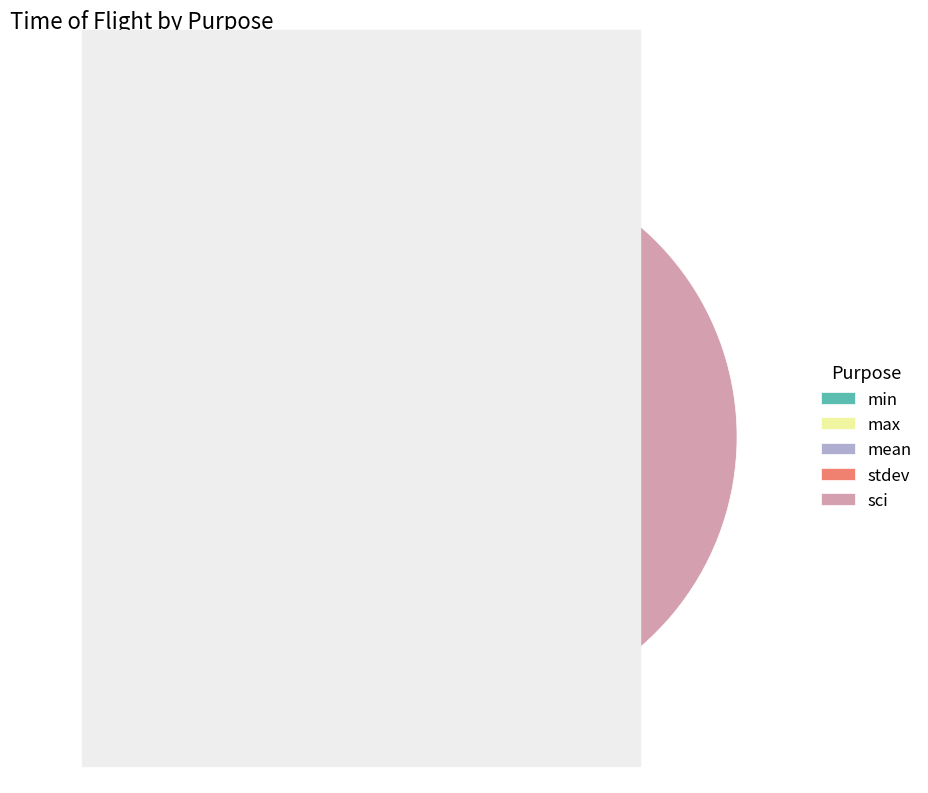

To the nearest percent, what is the average slice percentage?

20%